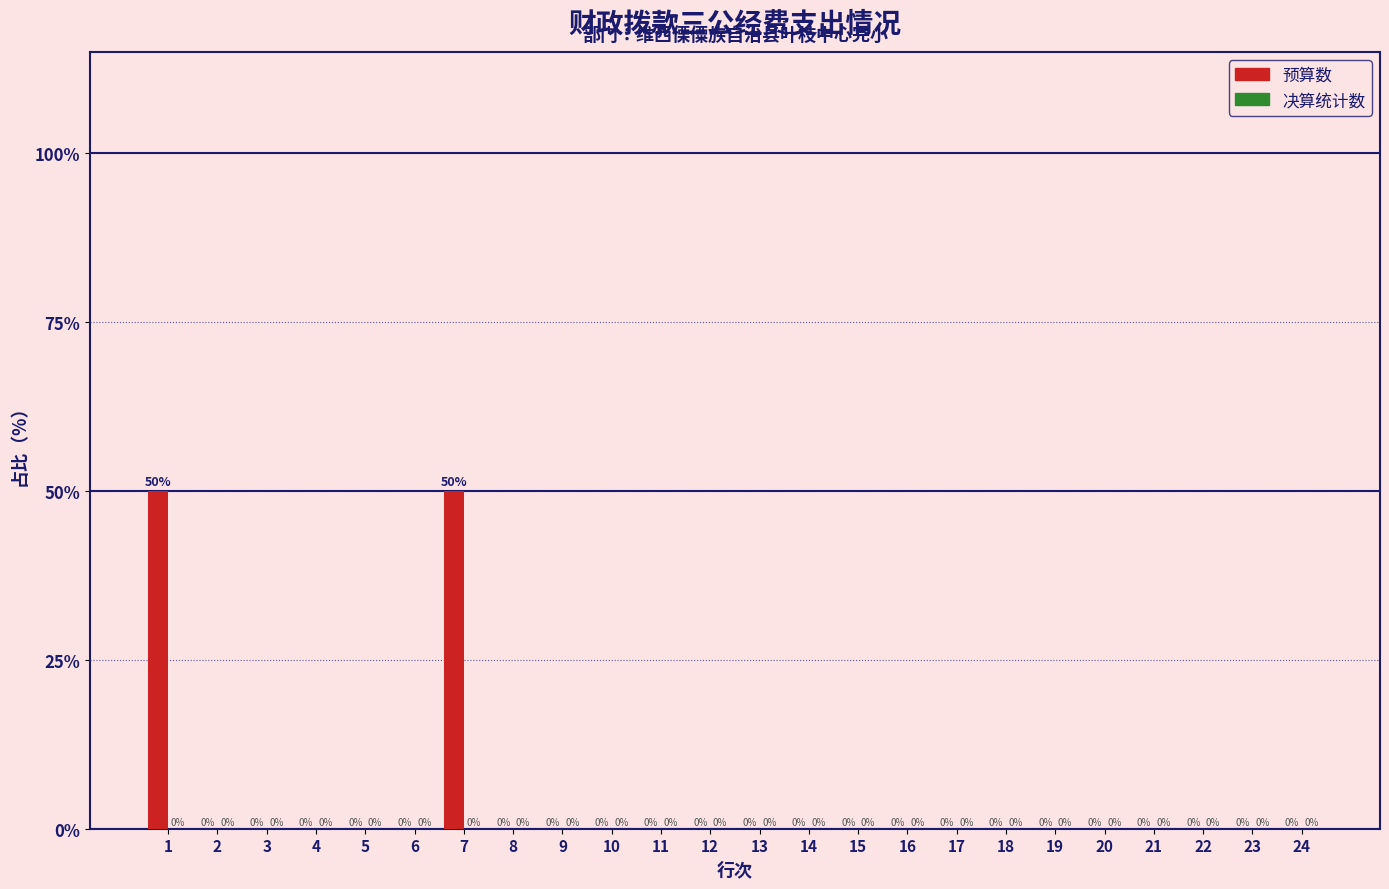

Reading left to right, what are all the values shown in this chart?

1=50	2=0	3=0	4=0	5=0	6=0	7=50	8=0	9=0	10=0	11=0	12=0	13=0	14=0	15=0	16=0	17=0	18=0	19=0	20=0	21=0	22=0	23=0	24=0